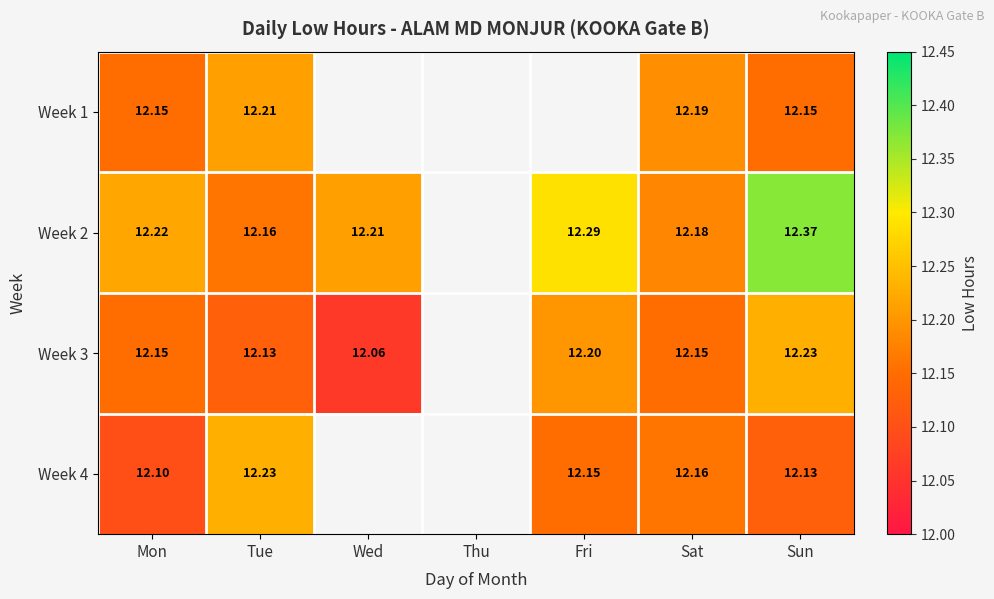

Is the value of Week 3 at Tue greater than the value of Week 2 at Sat?

No